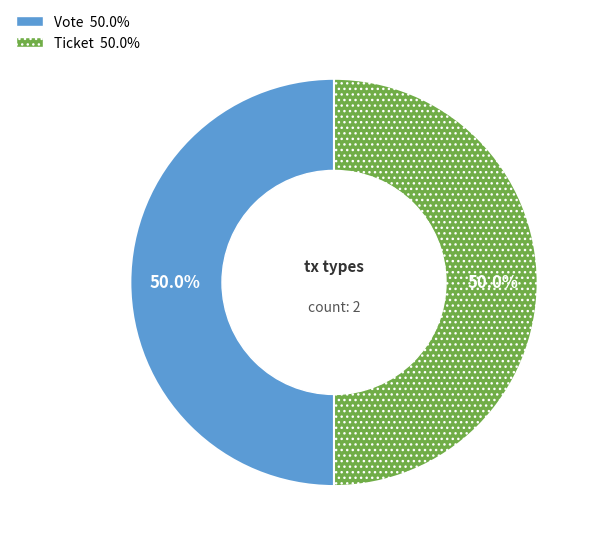

To the nearest percent, what percentage of the pie is Vote?

50%